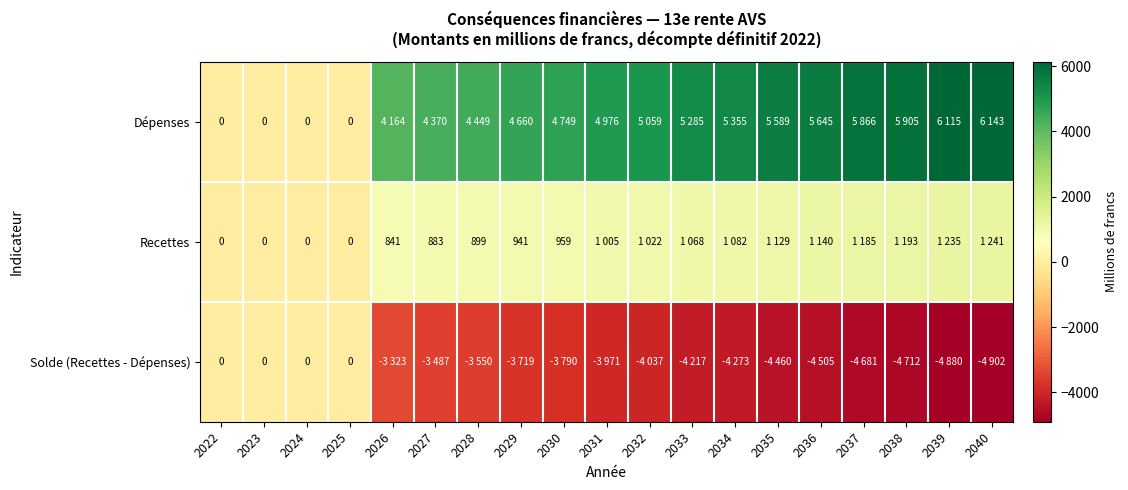

Which series has the largest total across all categories?

Dépenses